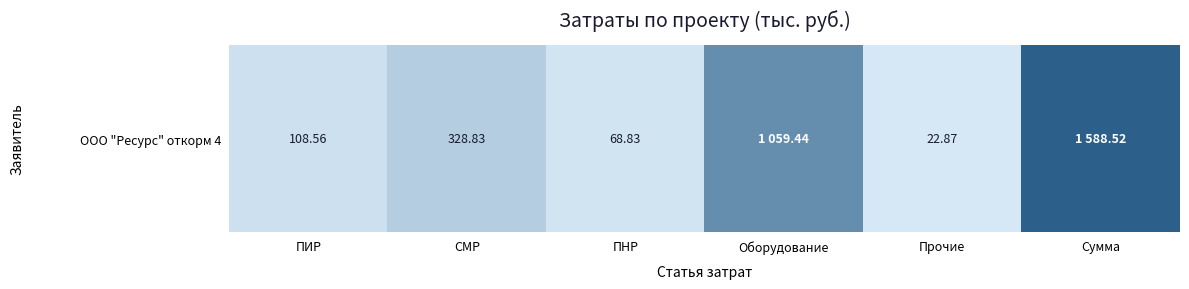

Is it true that the value at СМР is 480.7?

False